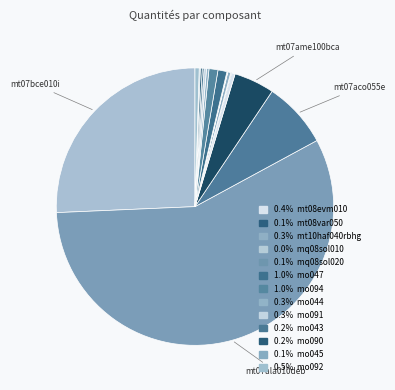

What is the largest slice in the pie chart?

mt07ala010deb (kg)